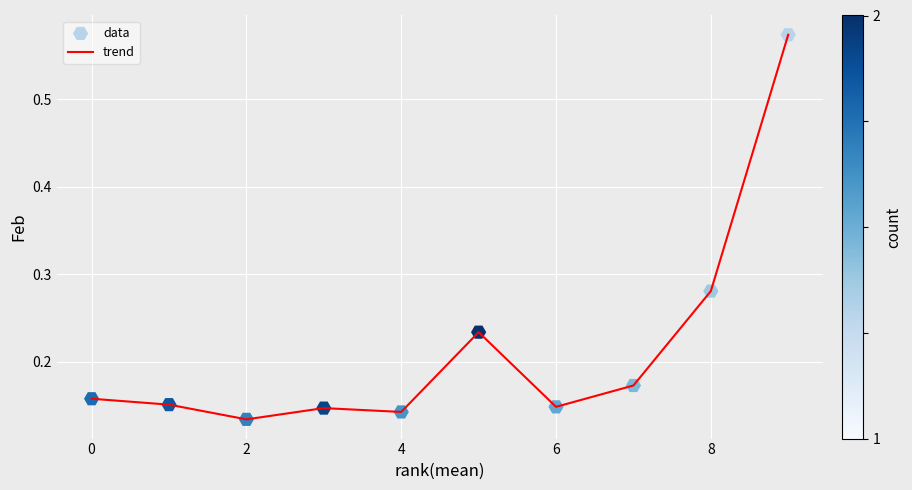

What is the difference between the maximum and minimum values?

0.4